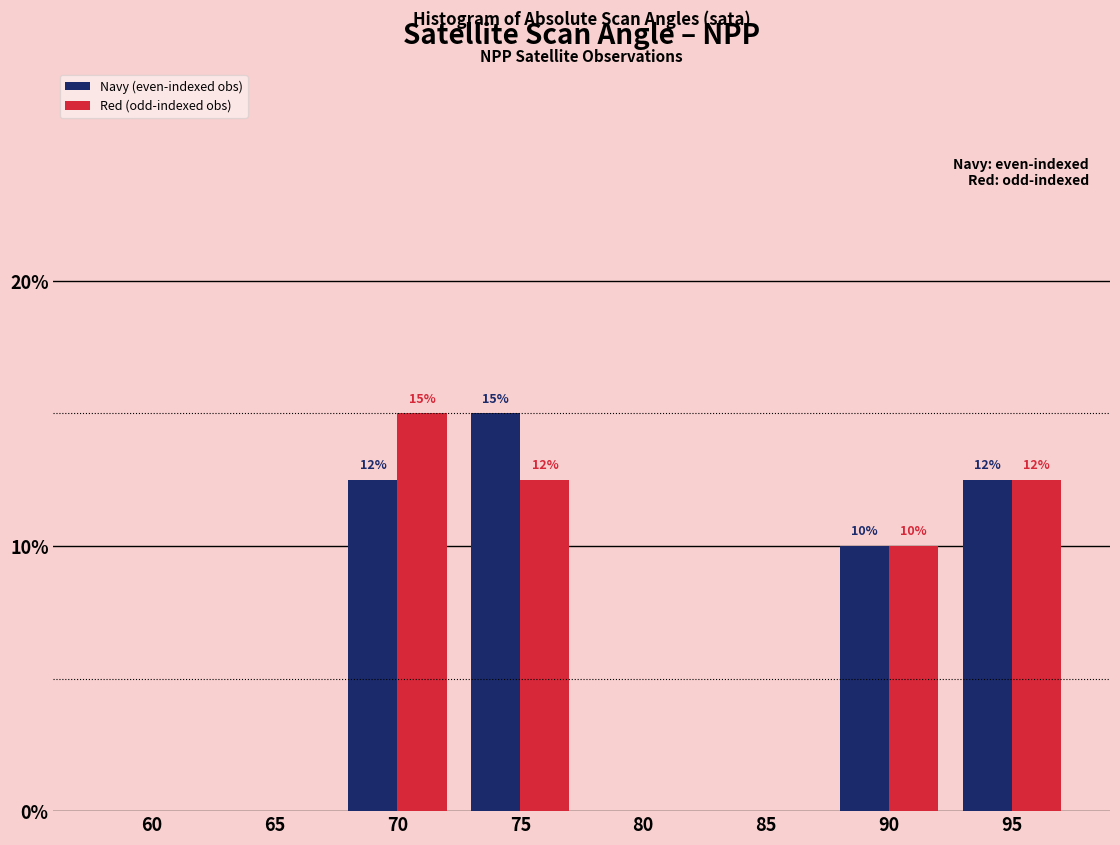

Read the Red (odd-indexed obs) value at 95.

12.5